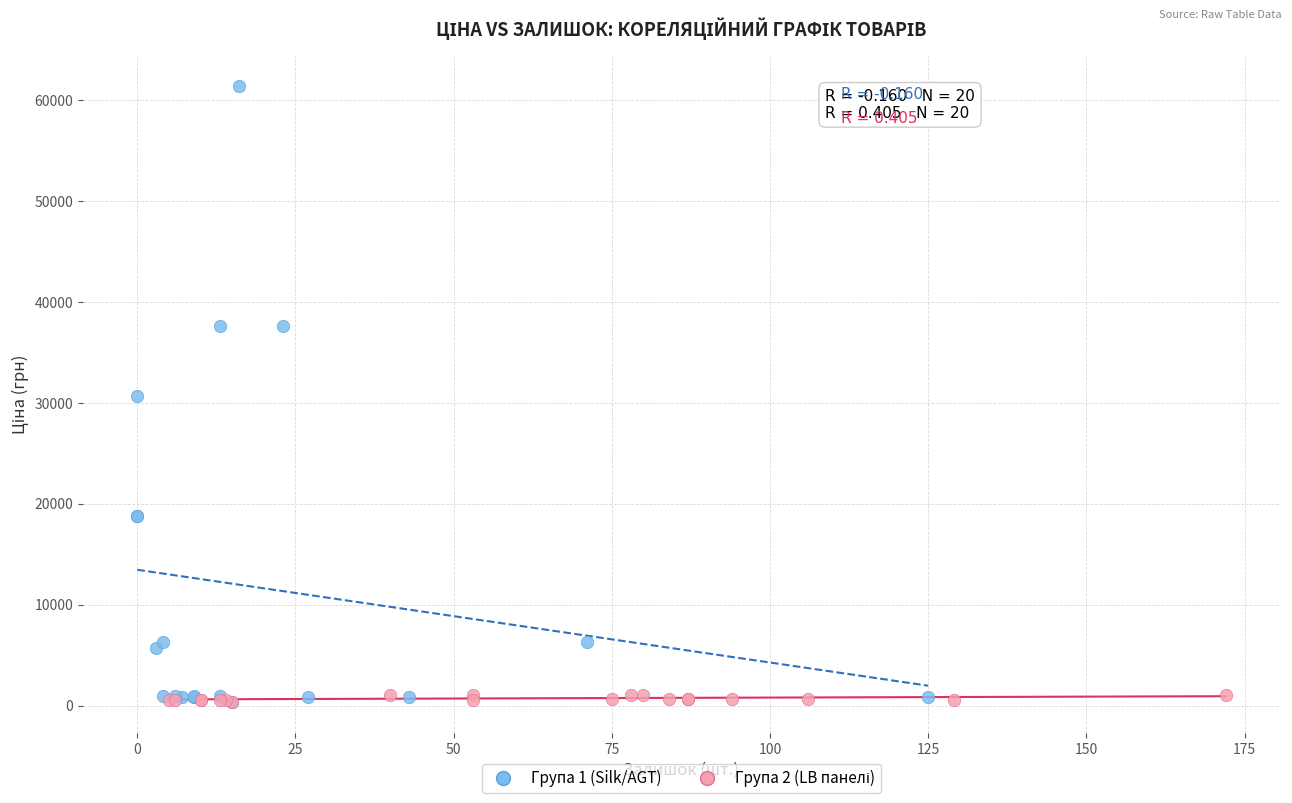

Which series contains the highest Y value?

Група 1 (Silk/AGT)